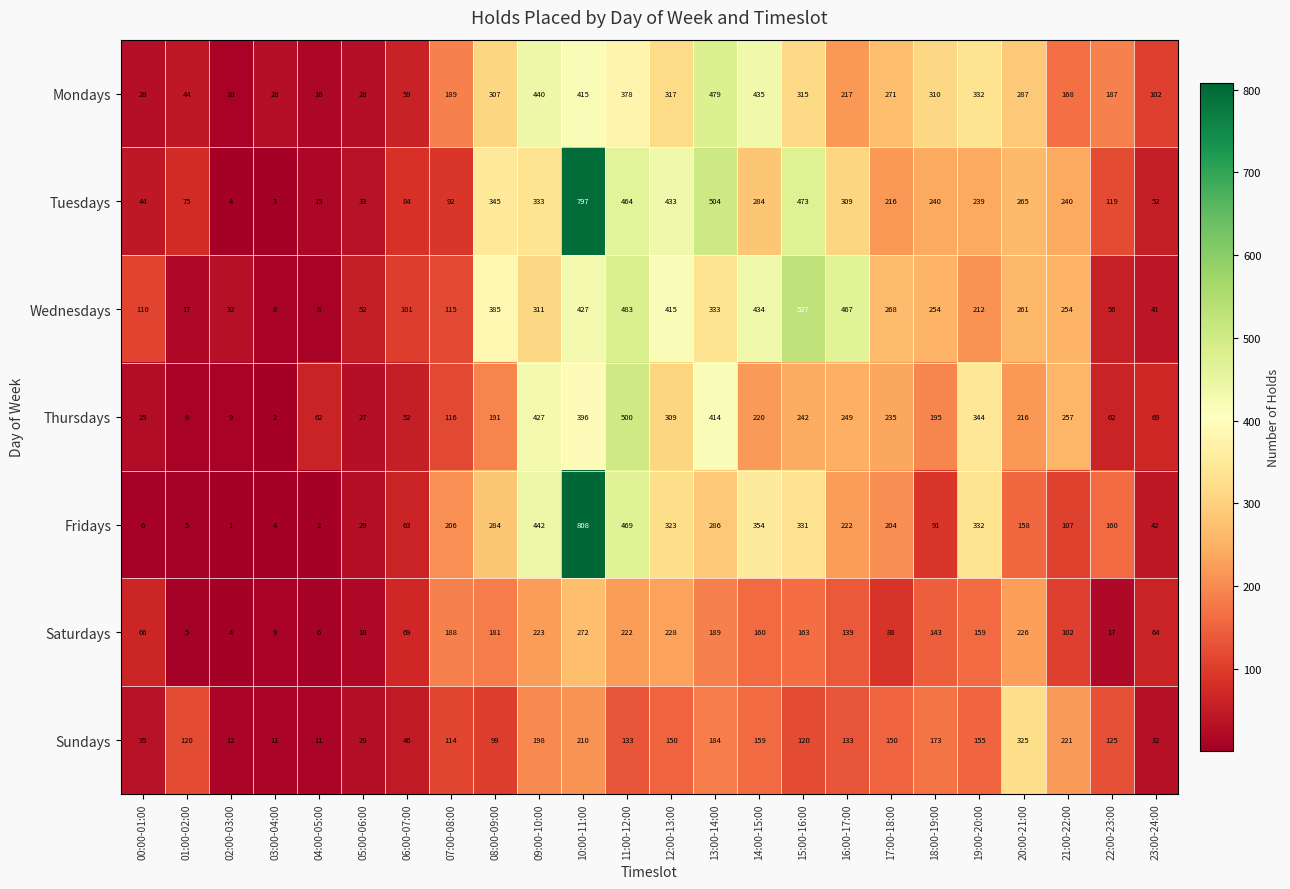

The Thursdays series shows 244 at 10:00-11:00. True or false?

False